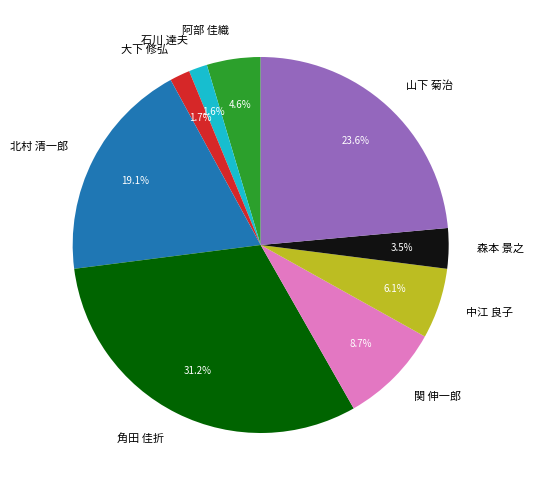

Count the number of slices in the pie.

9